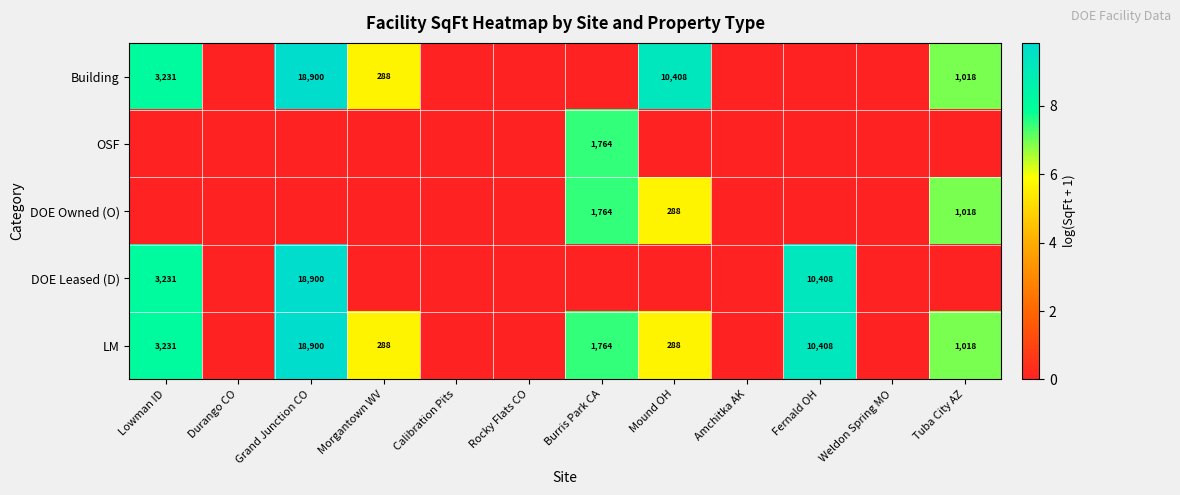

How many series are shown in this chart?

5